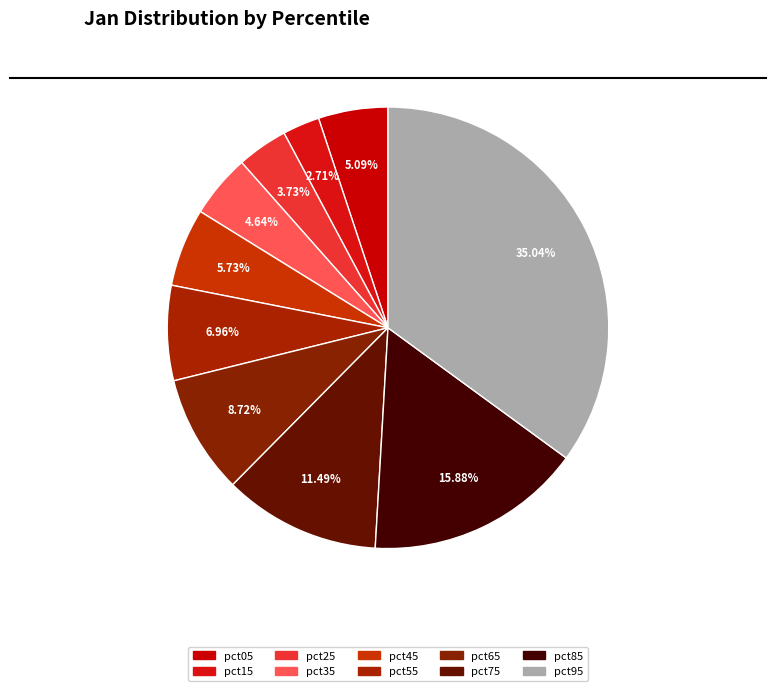

Count the number of slices in the pie.

10